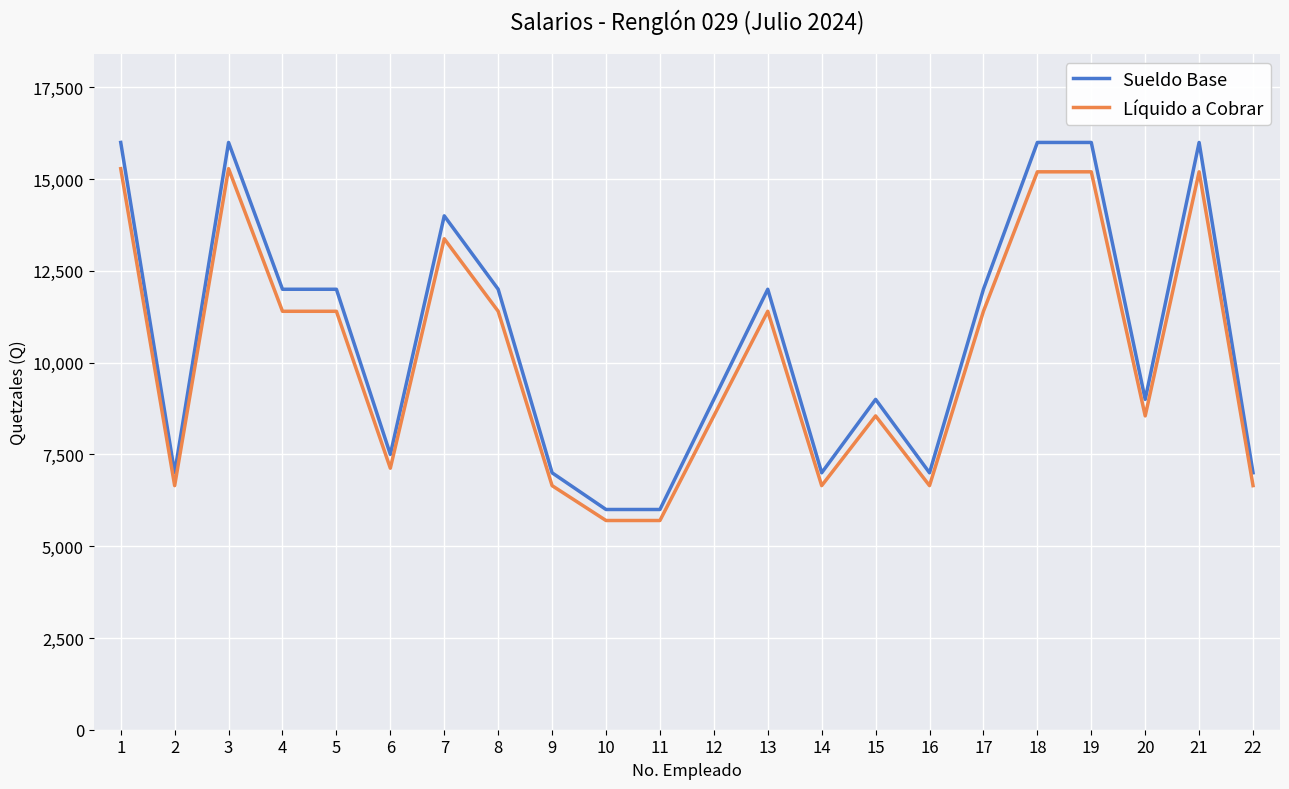

True or false: Sueldo Base has a value of 4055.0 at 10.

False